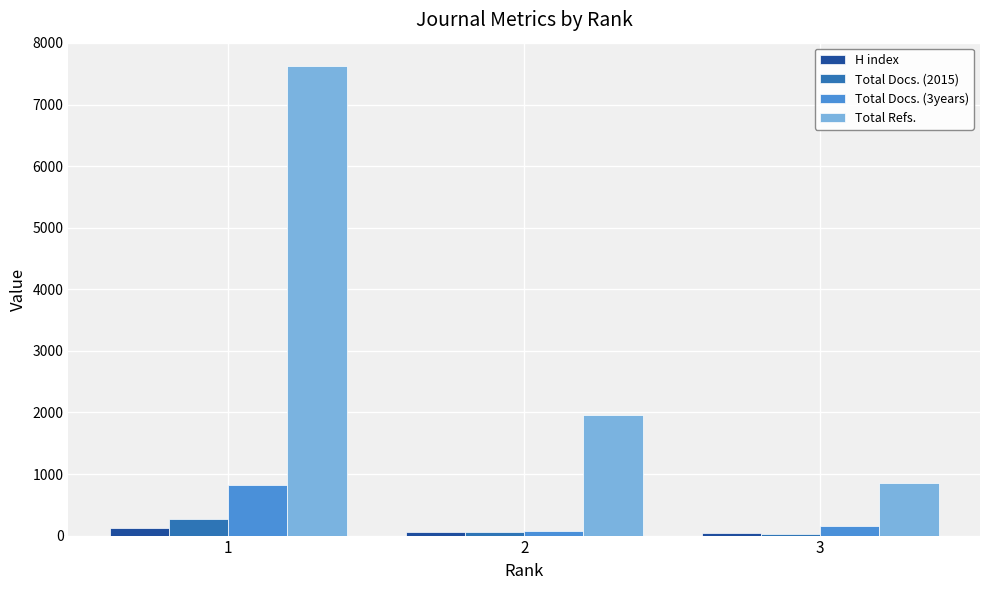

What is the maximum value shown in the chart?

7624